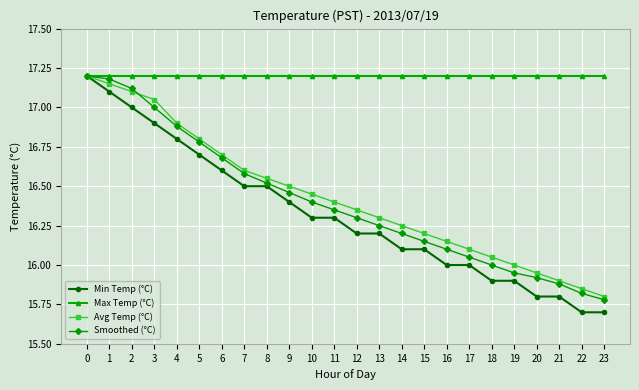

The value of Max Temp (°C) at 3 is 26.5. True or false?

False